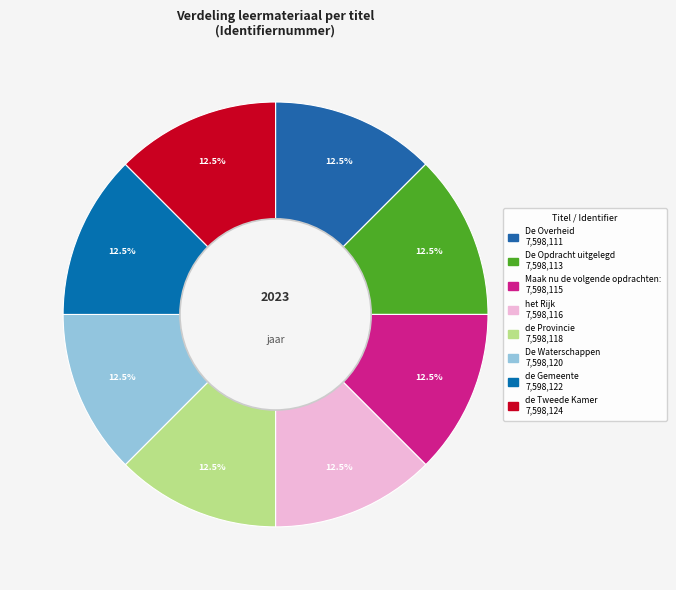

Approximately how many times larger is the value at De Waterschappen compared to De Opdracht uitgelegd?

1.0